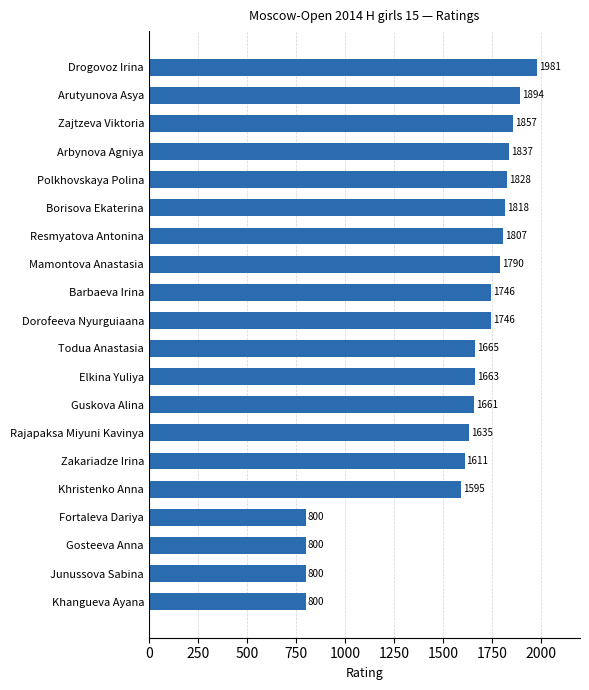

The chart shows a value of 1663 at Elkina Yuliya. True or false?

True